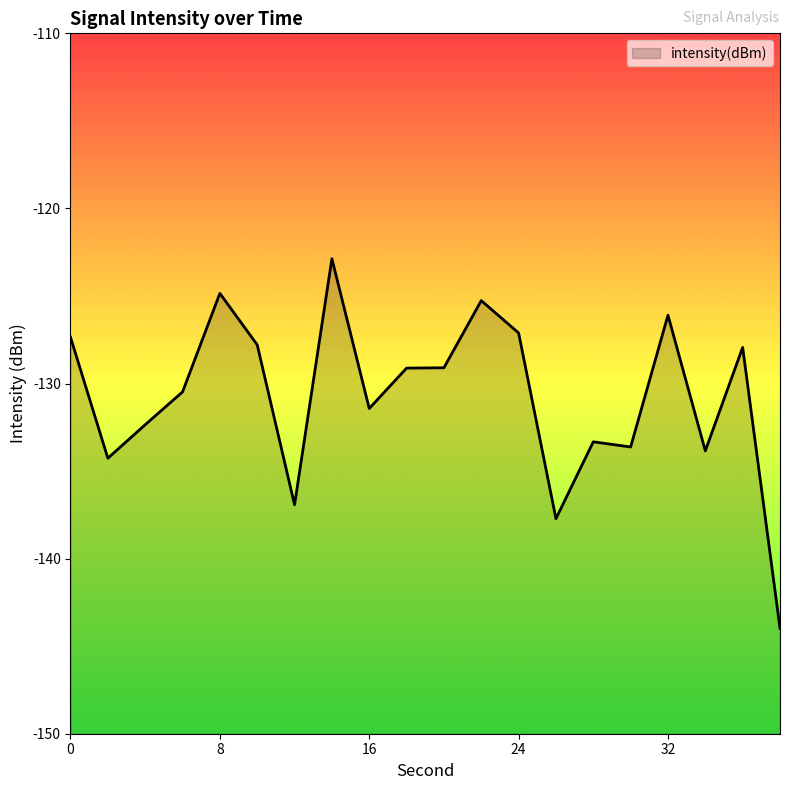

Where is the data nearest to the value -133?

28